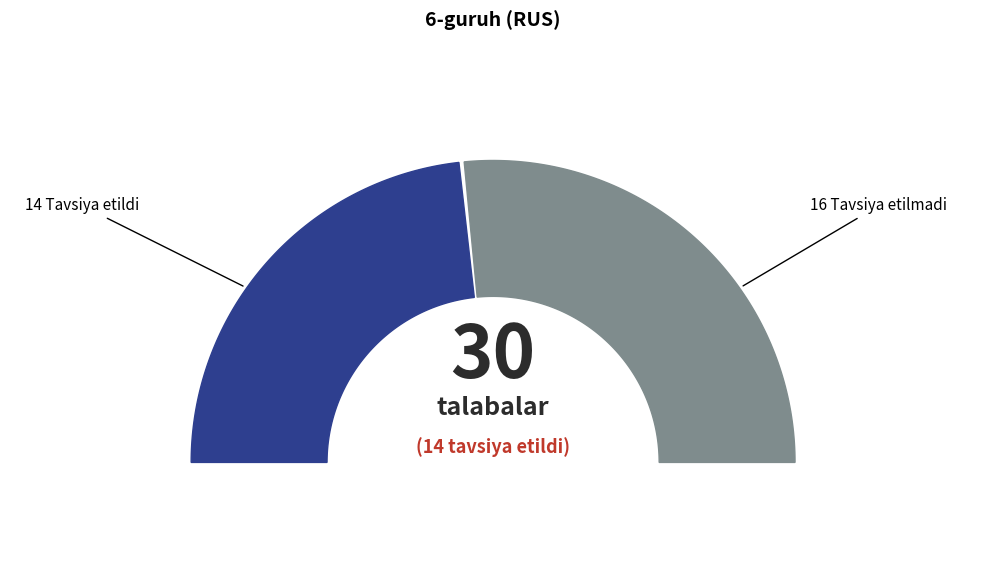

Which category has the smallest portion of the pie?

Tavsiya etildi